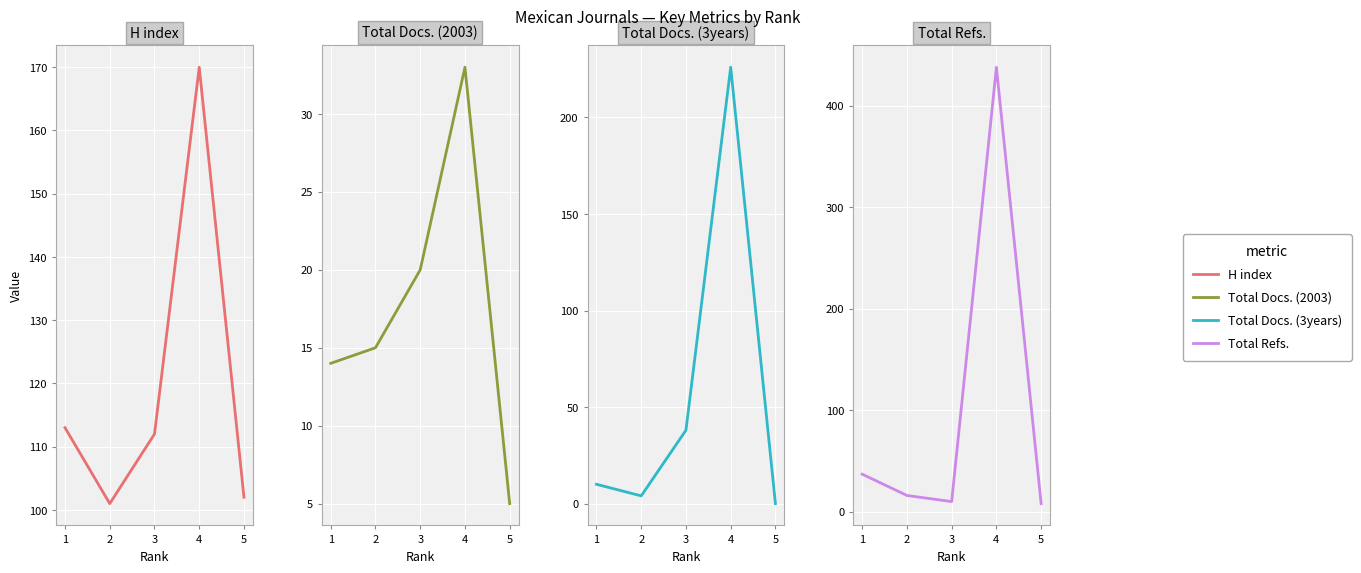

What is the value of the Total Refs. point at the 4th from the left?

438